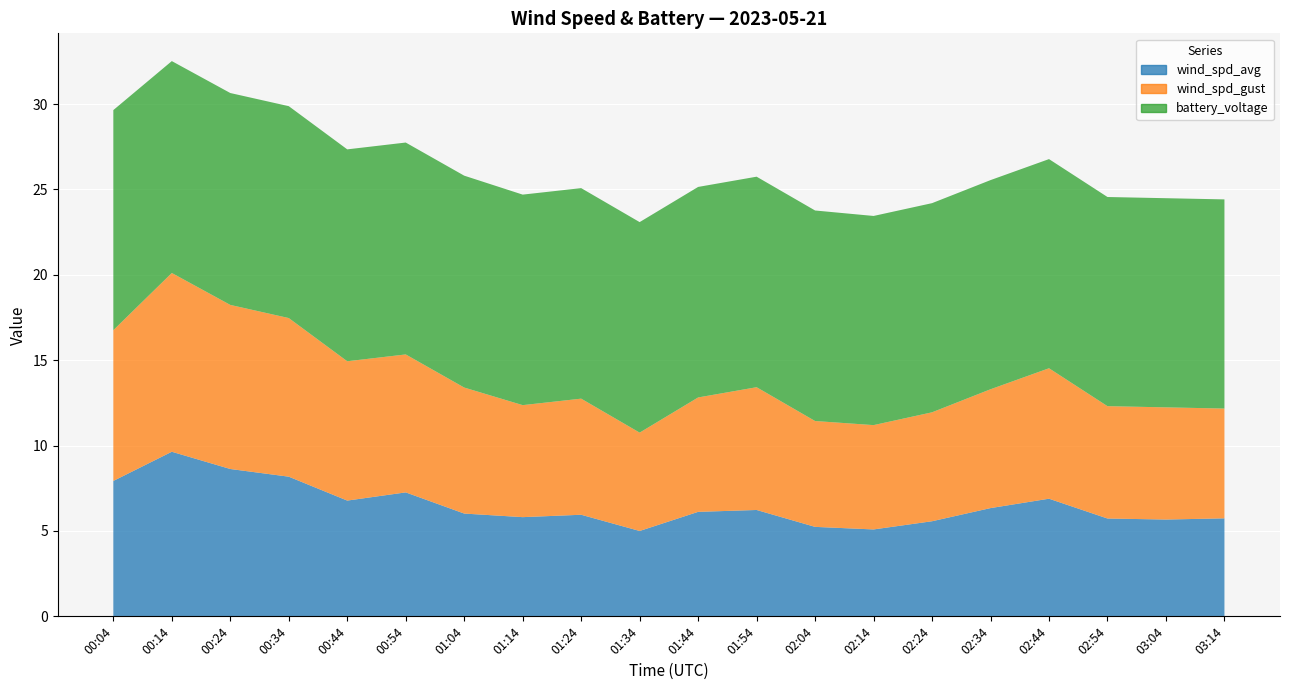

Reading left to right, list all the values displayed in this chart.

wind_spd_avg: 00:04=7.9	00:14=9.6	00:24=8.6	00:34=8.2	00:44=6.8	00:54=7.3	01:04=6.0	01:14=5.8	01:24=6.0	01:34=5.0	01:44=6.1	01:54=6.2	02:04=5.2	02:14=5.1	02:24=5.6	02:34=6.3	02:44=6.9	02:54=5.7	03:04=5.7	03:14=5.7
wind_spd_gust: 00:04=8.8	00:14=10.5	00:24=9.6	00:34=9.3	00:44=8.2	00:54=8.1	01:04=7.4	01:14=6.6	01:24=6.8	01:34=5.8	01:44=6.7	01:54=7.2	02:04=6.2	02:14=6.1	02:24=6.4	02:34=7.0	02:44=7.6	02:54=6.6	03:04=6.6	03:14=6.4
battery_voltage: 00:04=12.9	00:14=12.4	00:24=12.4	00:34=12.4	00:44=12.4	00:54=12.4	01:04=12.4	01:14=12.3	01:24=12.3	01:34=12.3	01:44=12.3	01:54=12.3	02:04=12.3	02:14=12.2	02:24=12.2	02:34=12.2	02:44=12.2	02:54=12.2	03:04=12.2	03:14=12.2